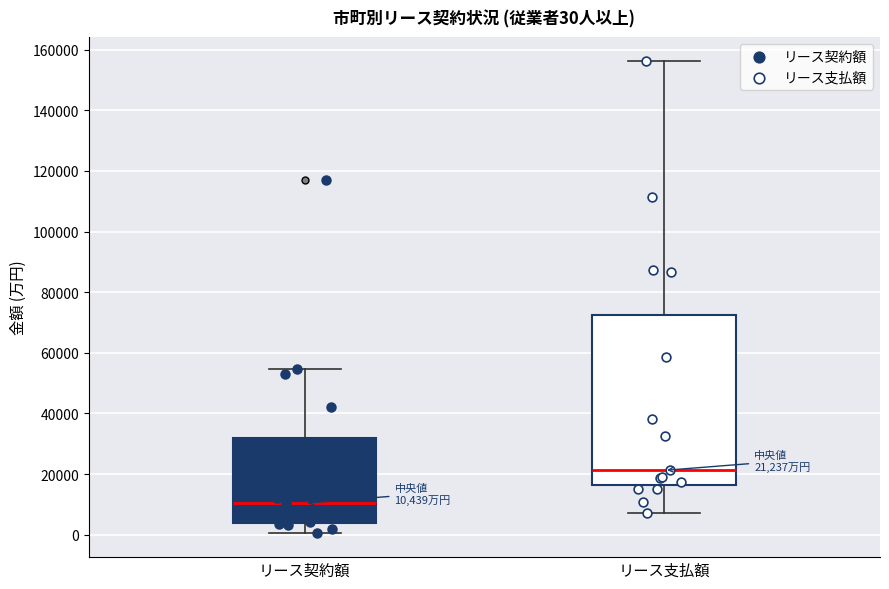

Comparing the boxes themselves (not the whiskers), which one is the tallest?

リース支払額